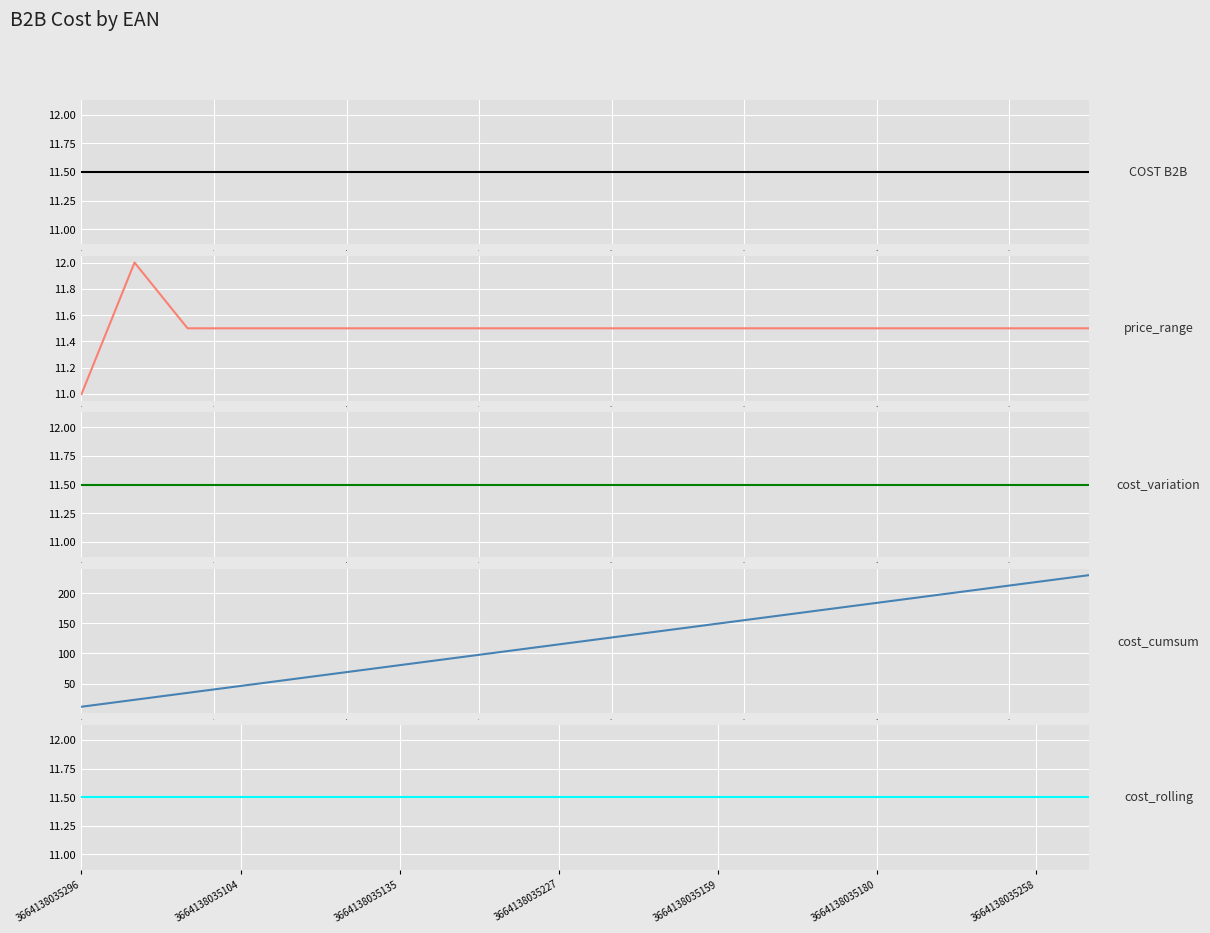

Is it true that cost_variation equals 18.8 at 11?

False